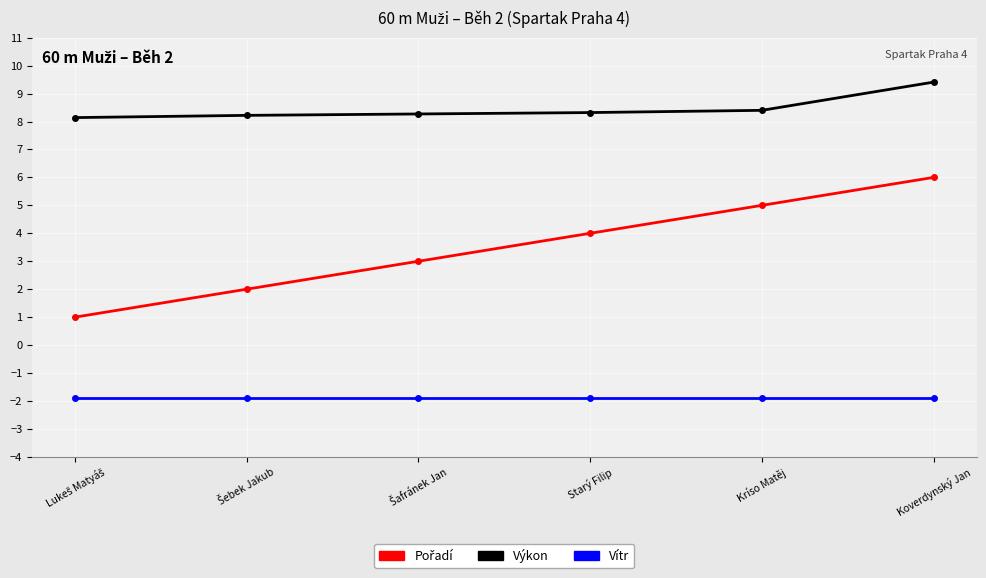

What position from the left is Koverdynský Jan?

6